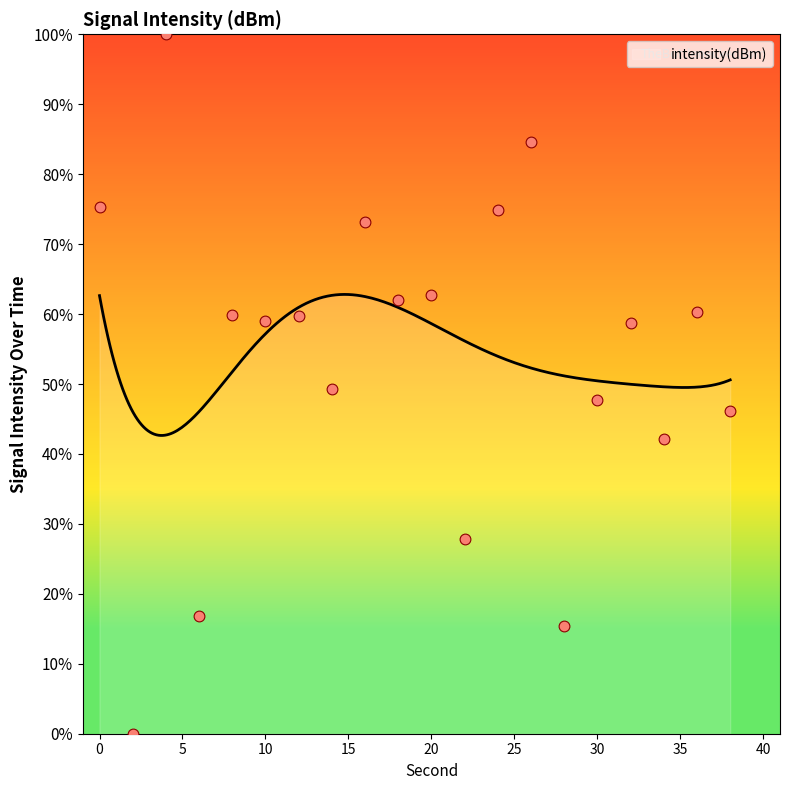

Which has a higher value, 8 or 20?

20